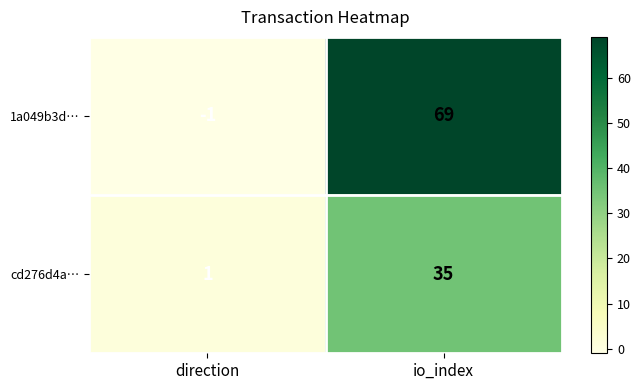

How many series are shown in this chart?

2